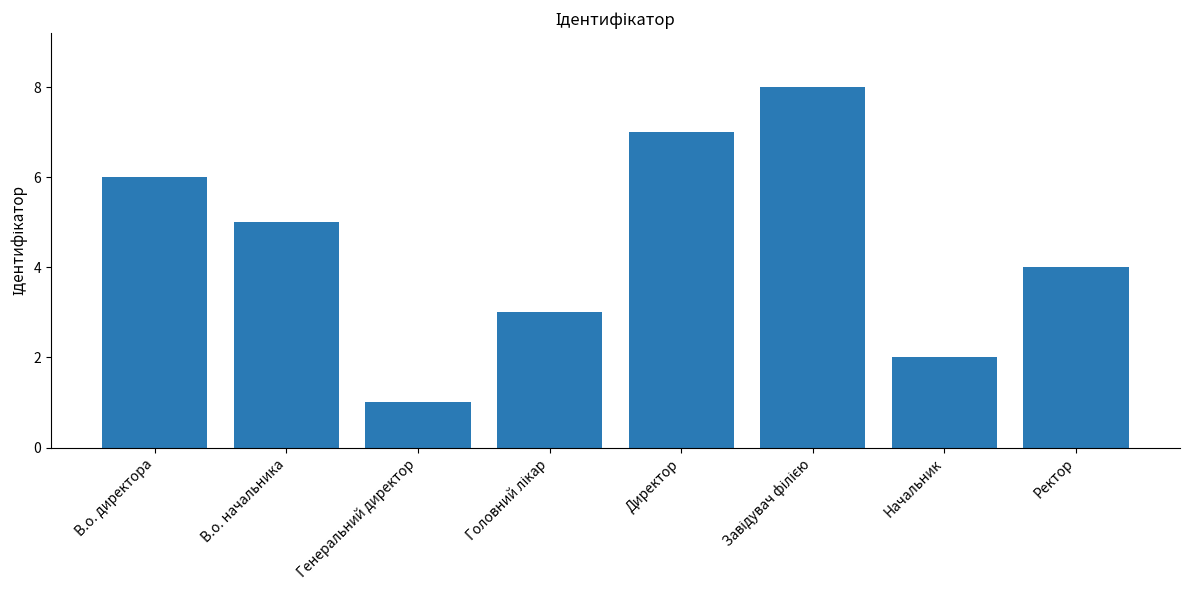

What is the approximate value at В.о. директора?

6